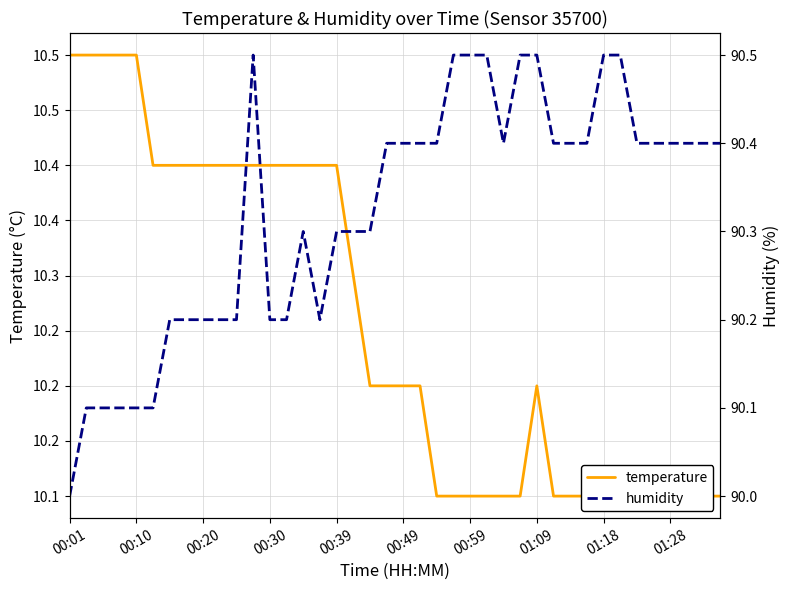

Count the humidity values in the range 90 to 91.

40